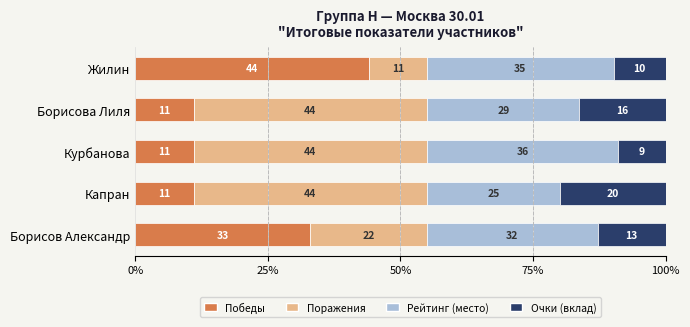

What is the total value across all series at Борисов Александр?

100.0